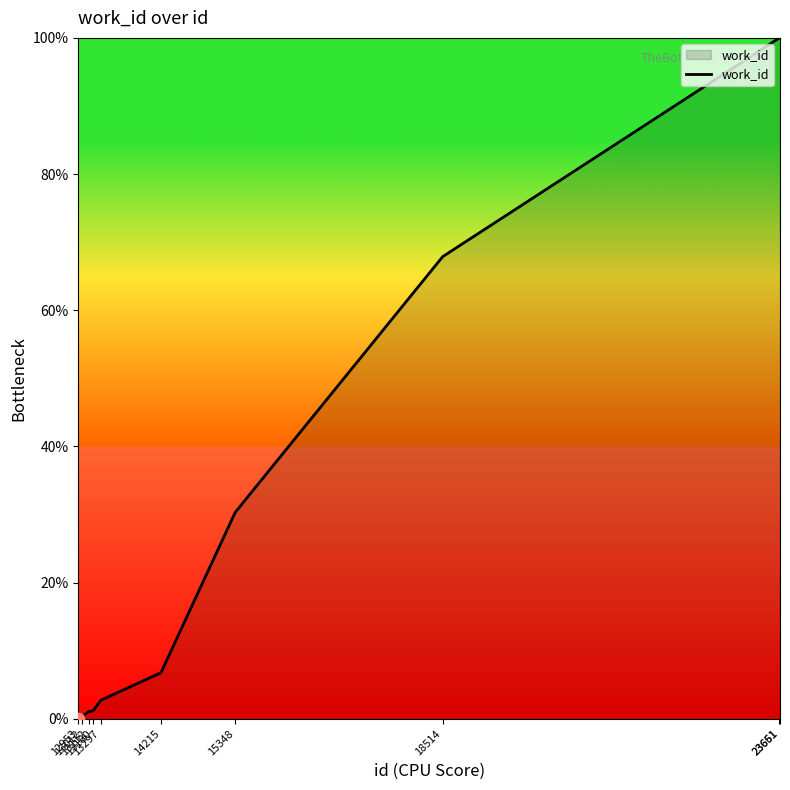

What is the ratio of the value at 23651 to the value at 23661?

1.0